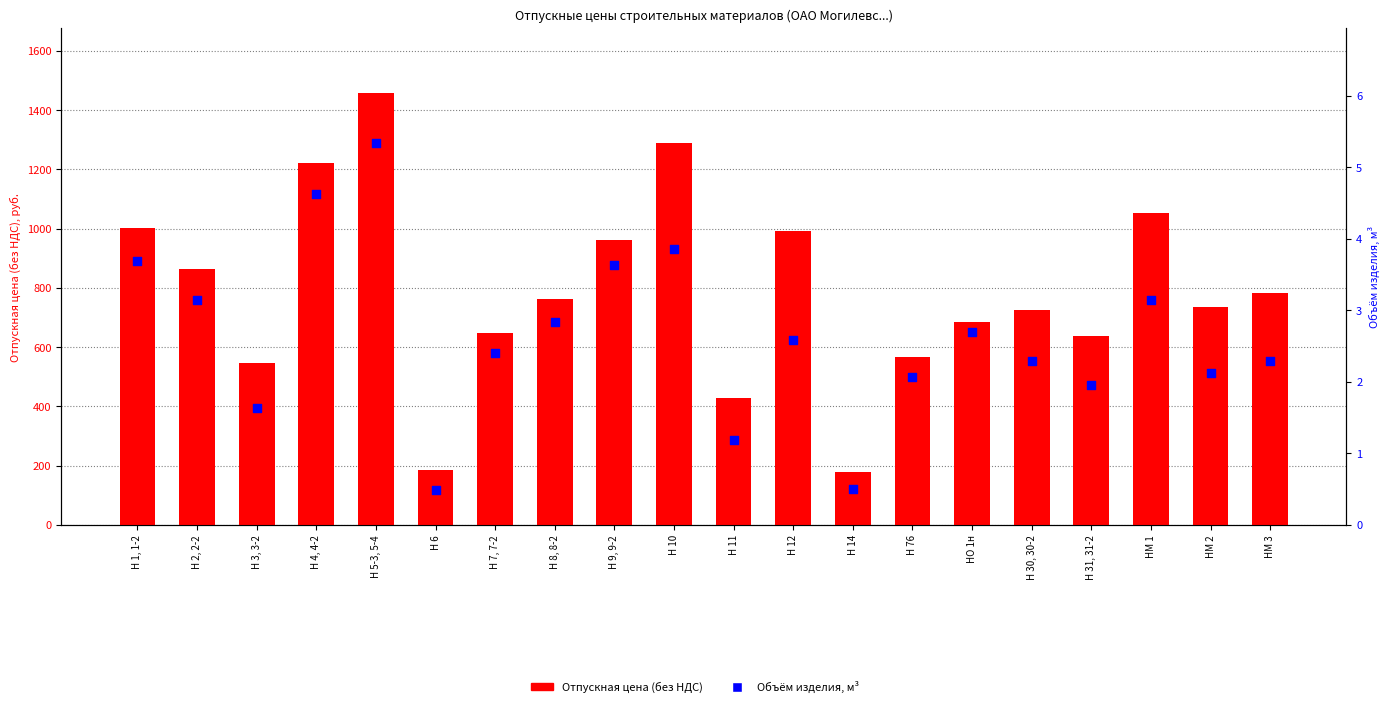

Which series reaches the maximum Y coordinate?

Отпускная цена (без НДС)